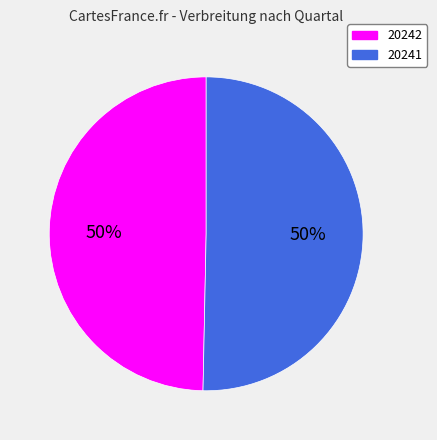

The 20242 slice represents 50% of the pie. True or false?

True